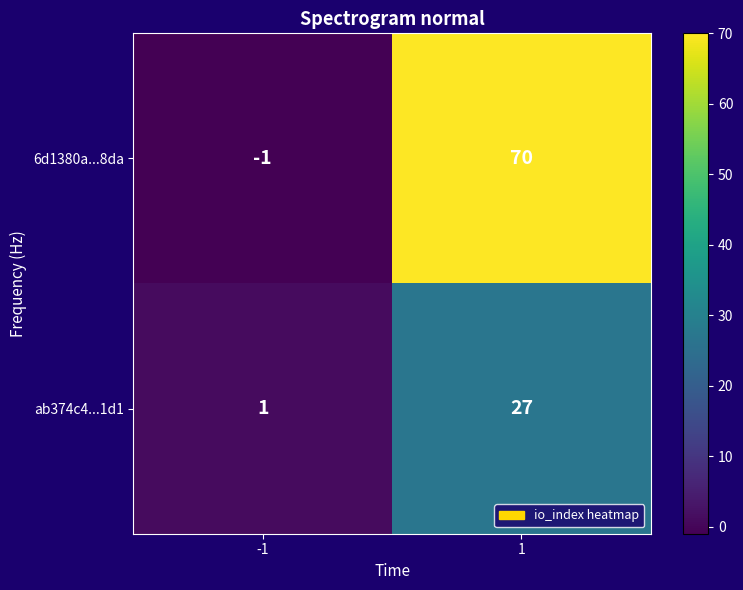

How many distinct data groups are displayed?

2